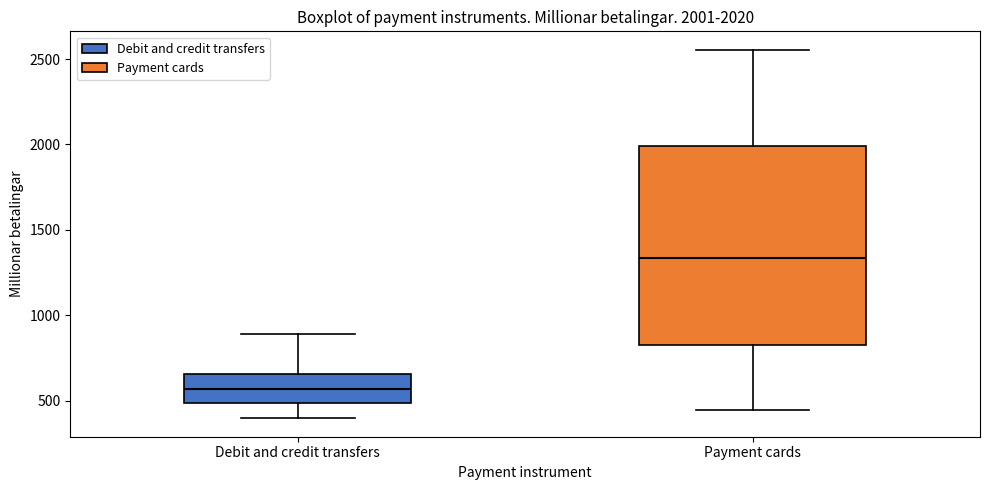

Which box's median line is the highest?

Payment cards